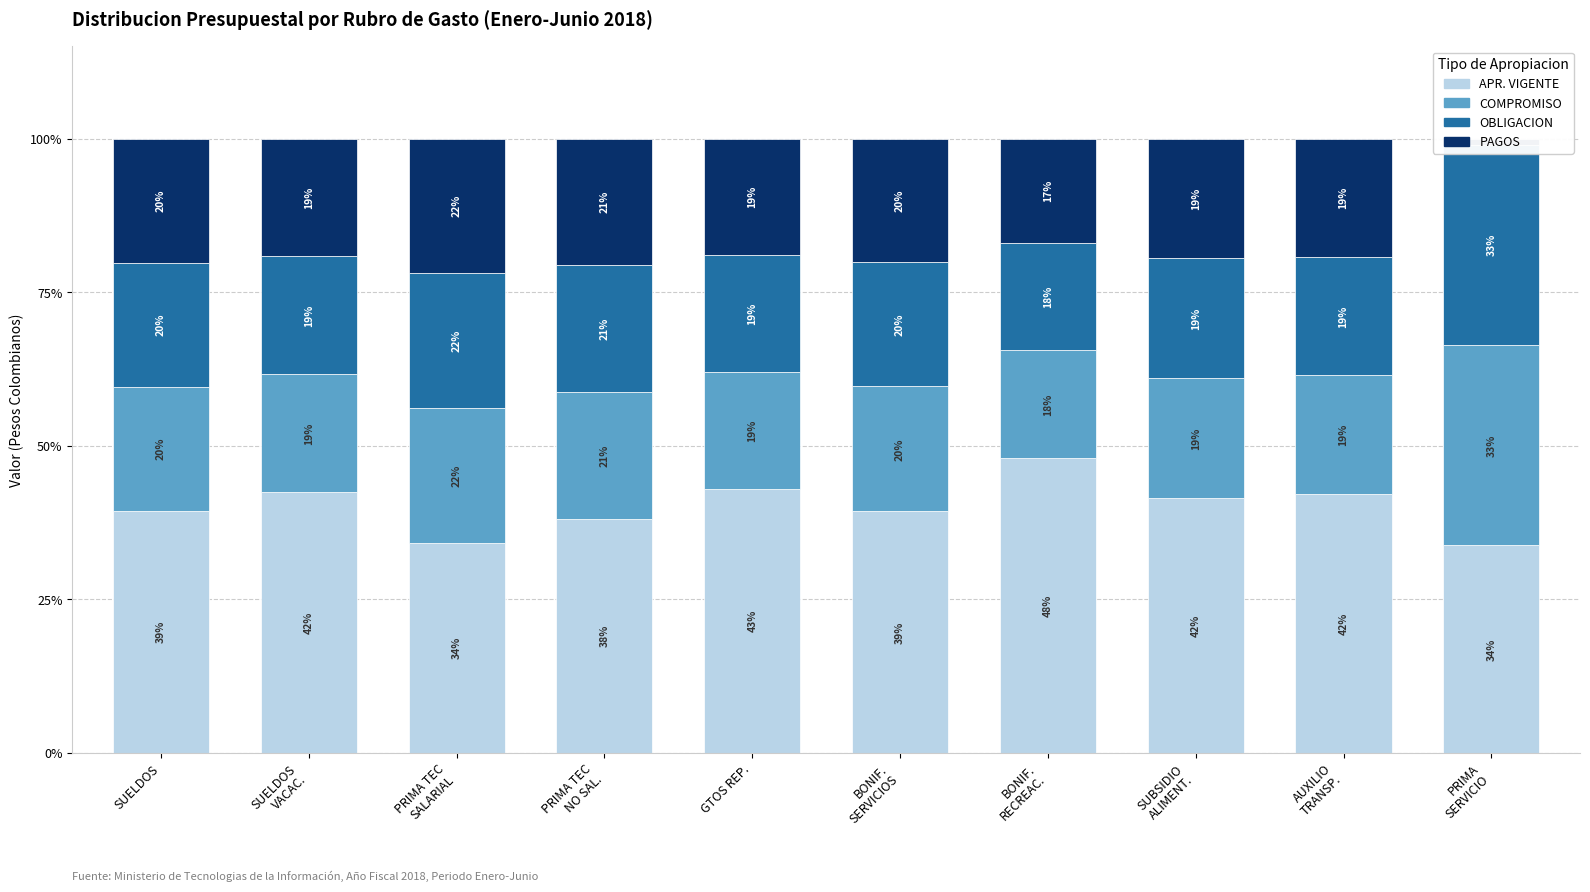

What is the maximum value for COMPROMISO?

32.6